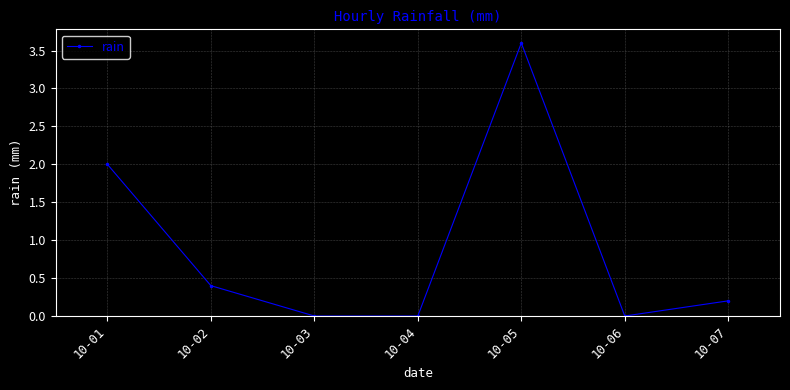

The chart shows a value of -1.5 at 10-03. True or false?

False